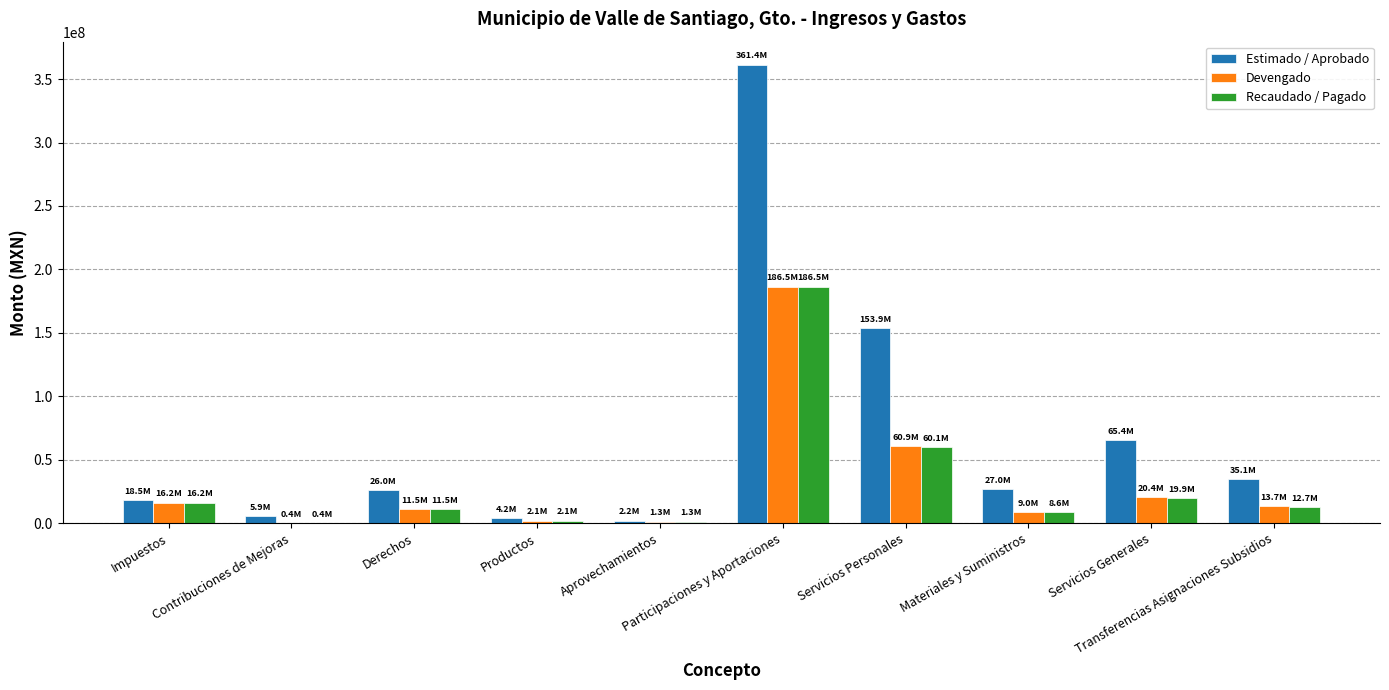

What is the sum of all Recaudado / Pagado values?

319341999.9